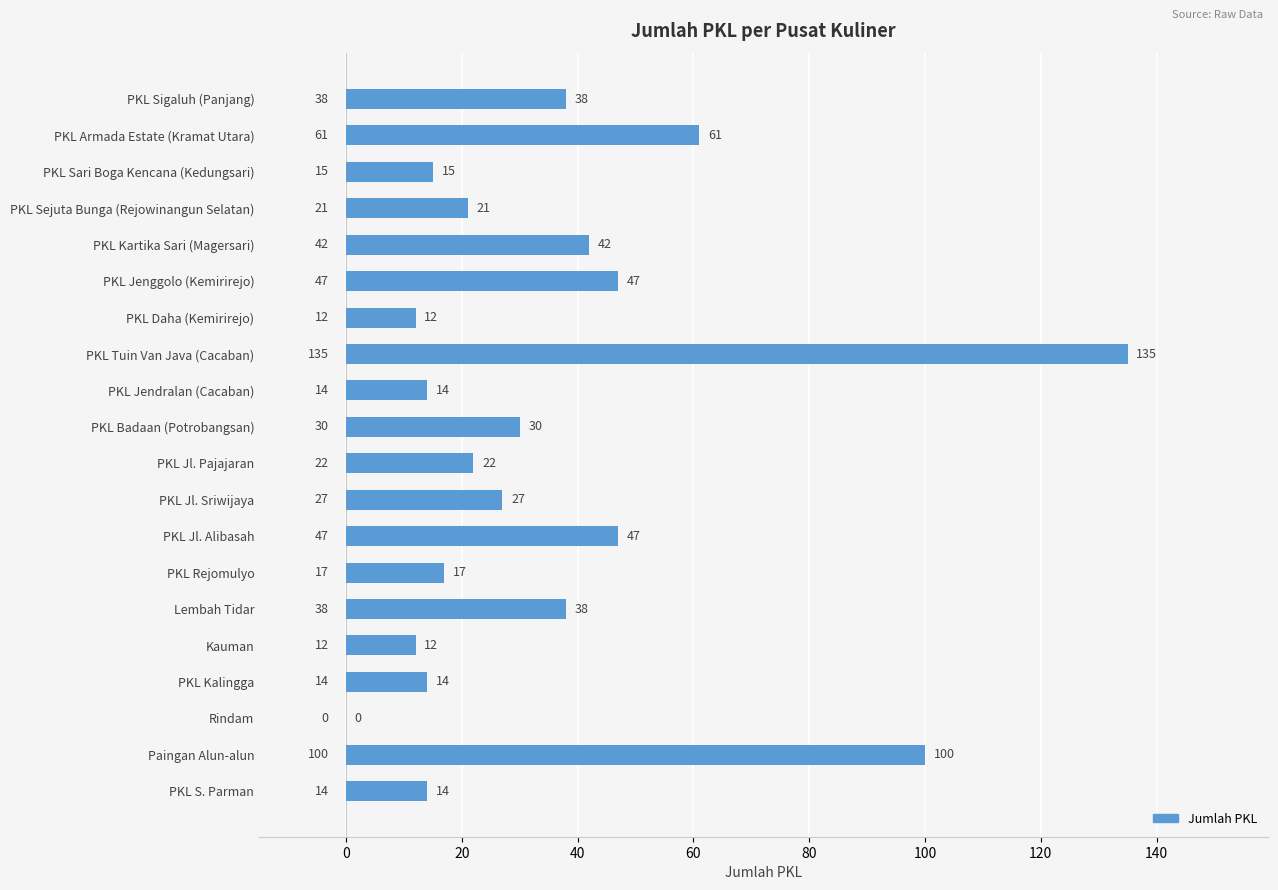

True or false: the data shows 26 at PKL Sari Boga Kencana (Kedungsari).

False